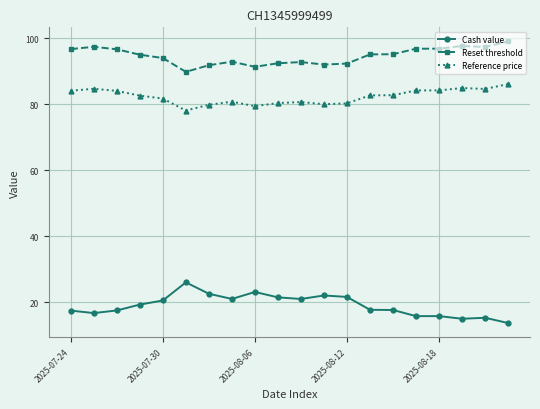

What is the difference between the maximum and minimum values in the Reference price series?

8.0